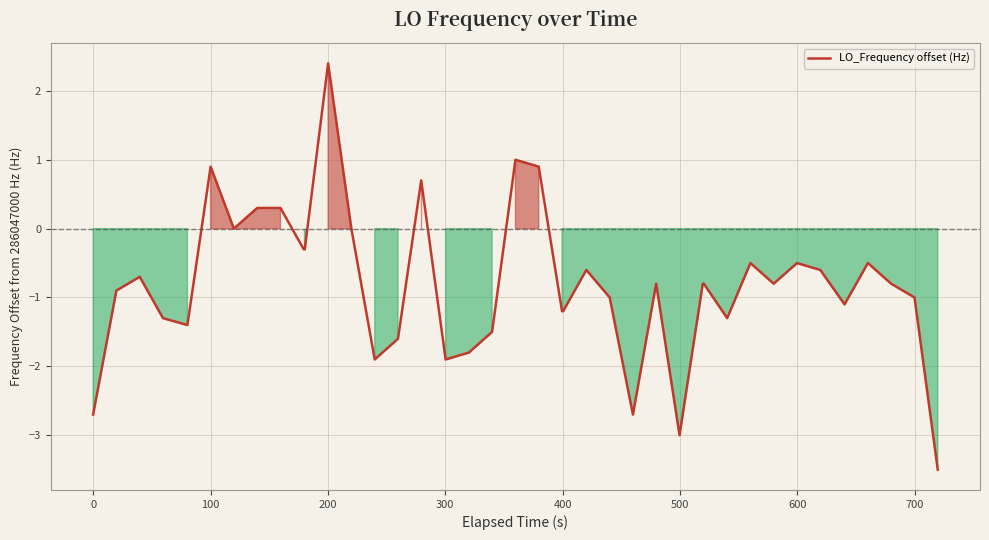

What is the difference between the maximum and minimum values?

5.9